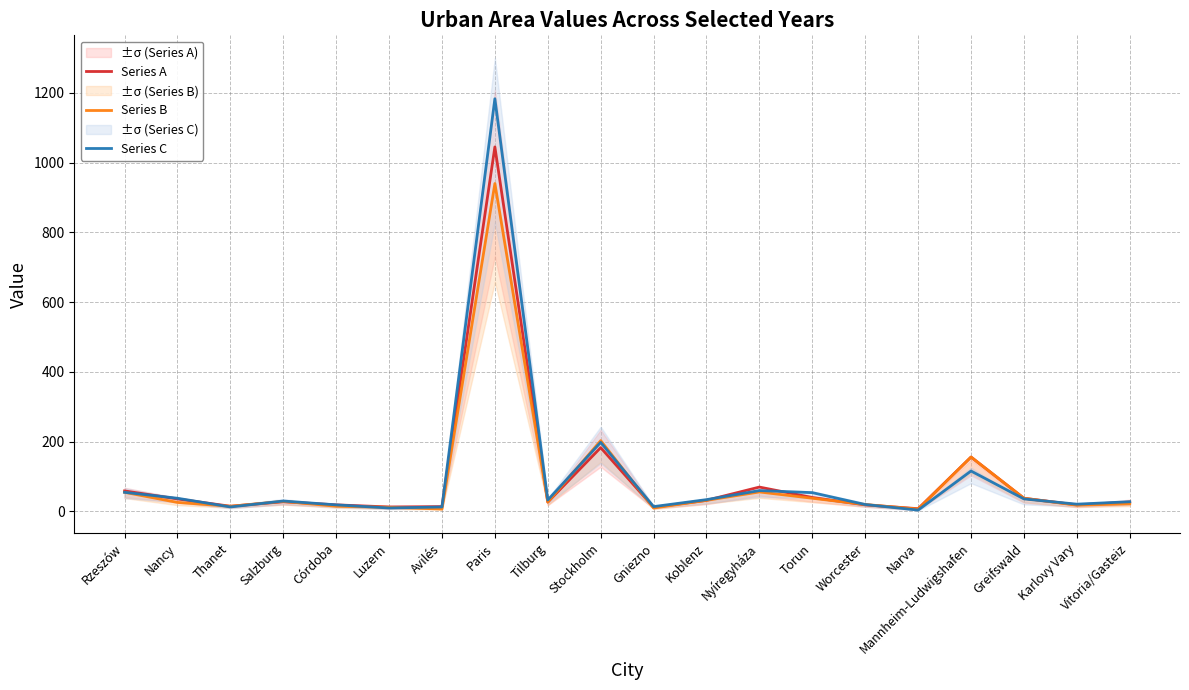

True or false: Series A and Series B intersect in this chart.

True